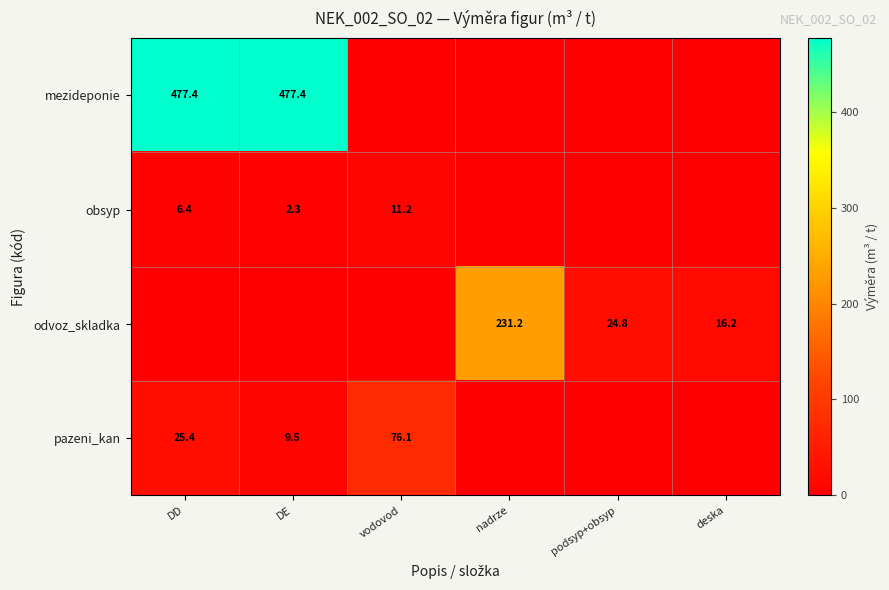

At which category is the sum across all series the highest?

DD